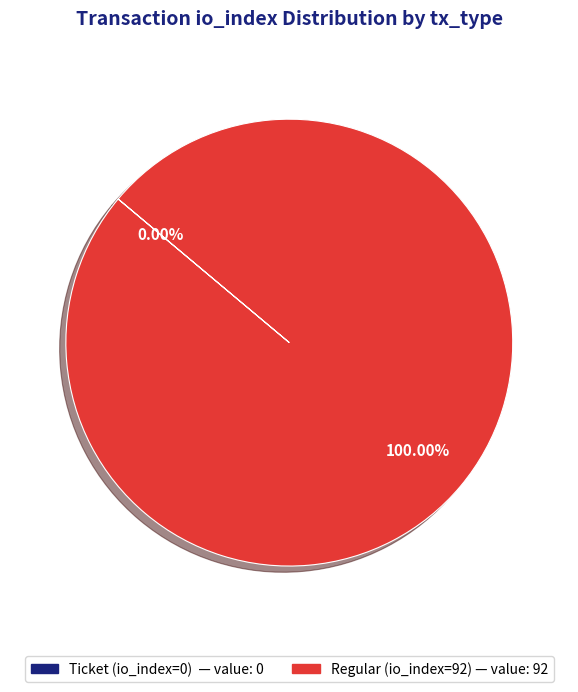

Which slice represents more than half of the pie?

Regular (io_index=92)